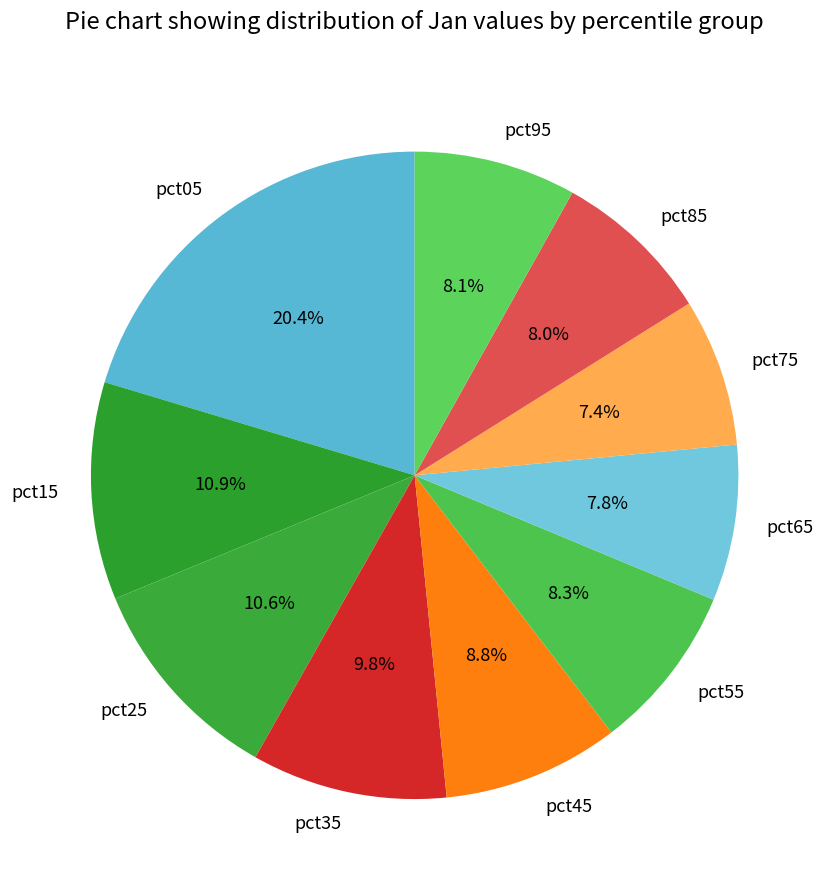

Between pct55 and pct05, which is larger?

pct05